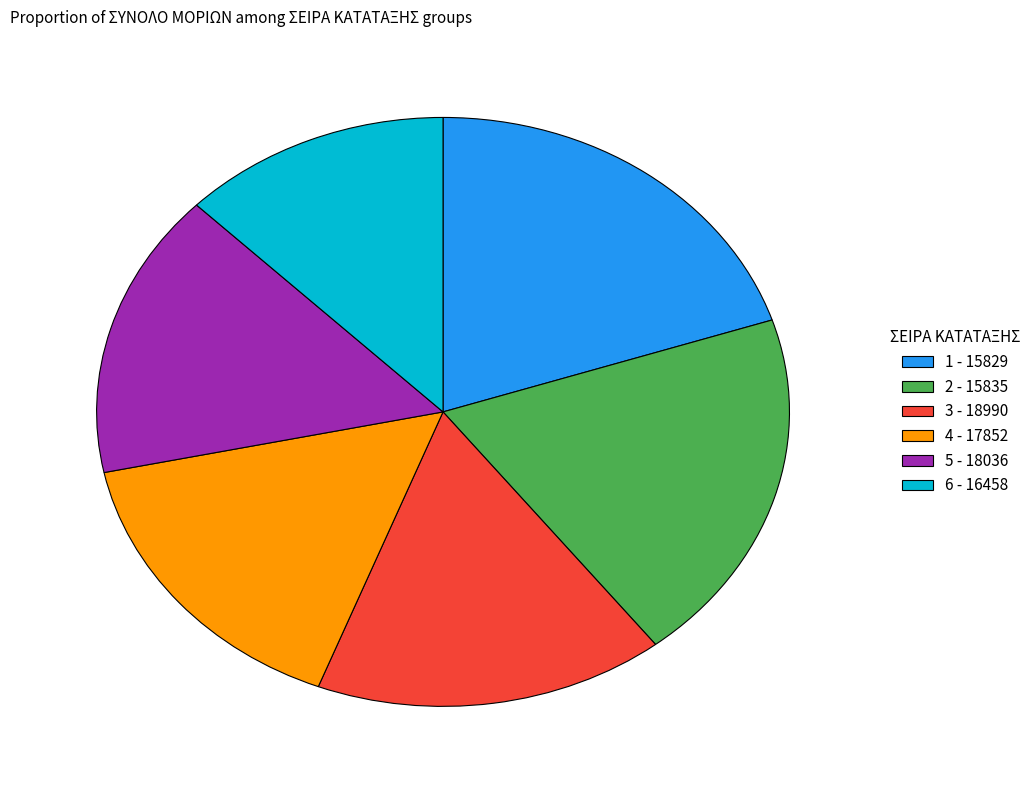

Is it true that 4 - 17852 is 21% of the pie?

False